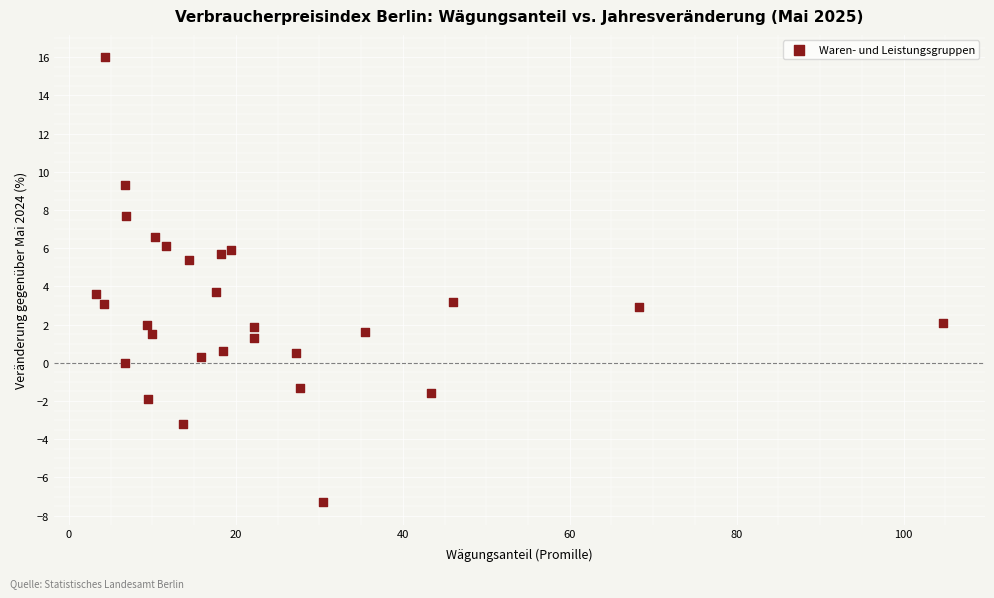

What is the range of X values (max minus min)?

101.4